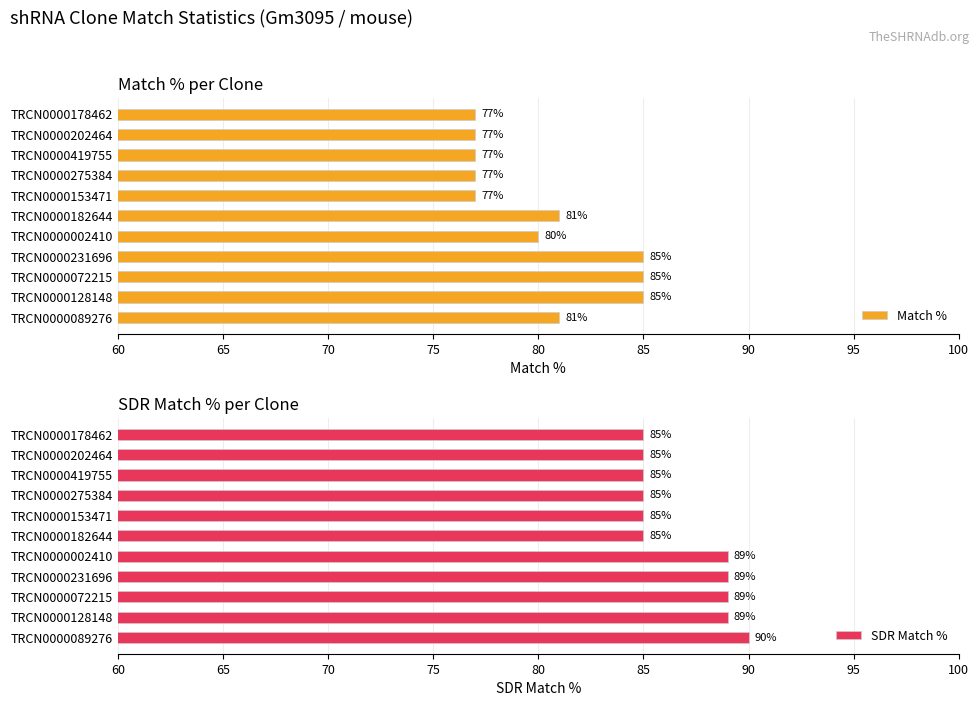

Is it true that SDR Match % equals 51 at TRCN0000202464?

False